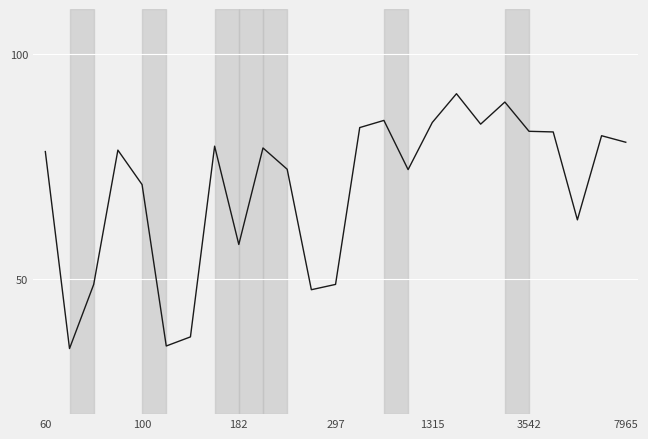

What is the greatest value displayed?

91.2